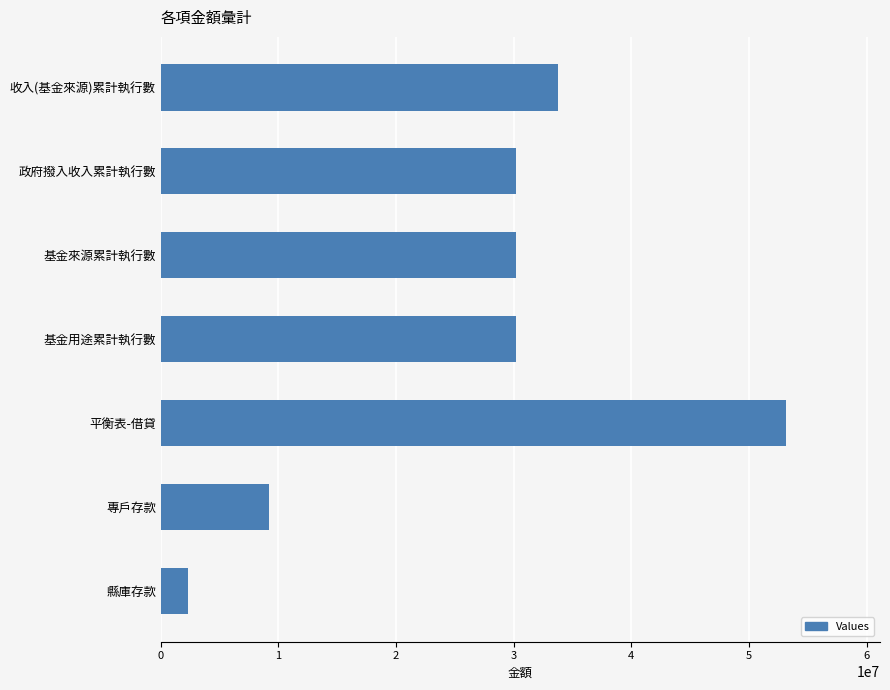

What is the minimum value shown in the chart?

2330264